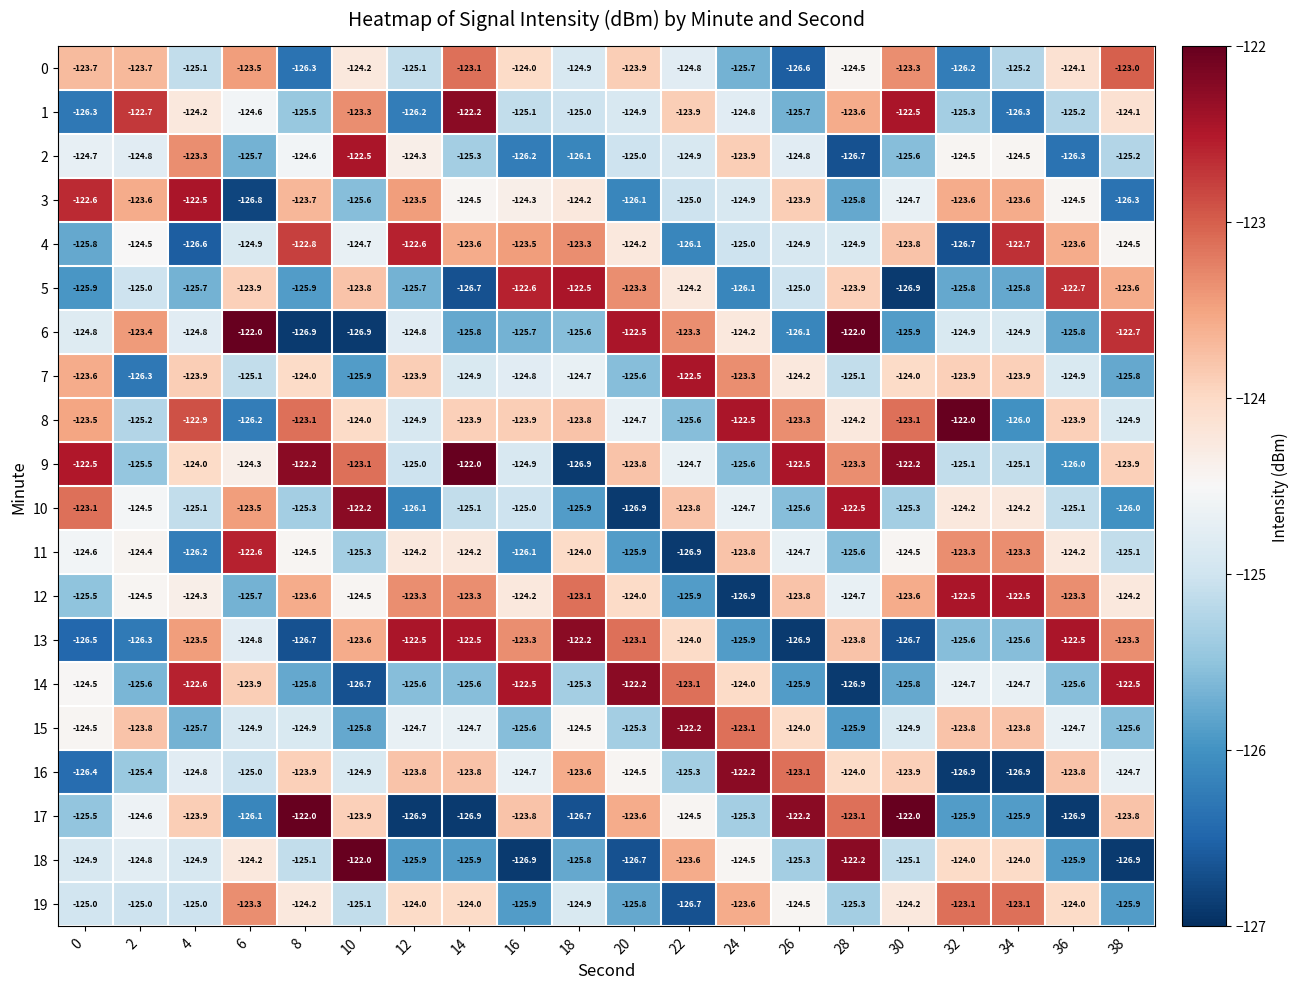

At which label is 2 closest to -124?

24